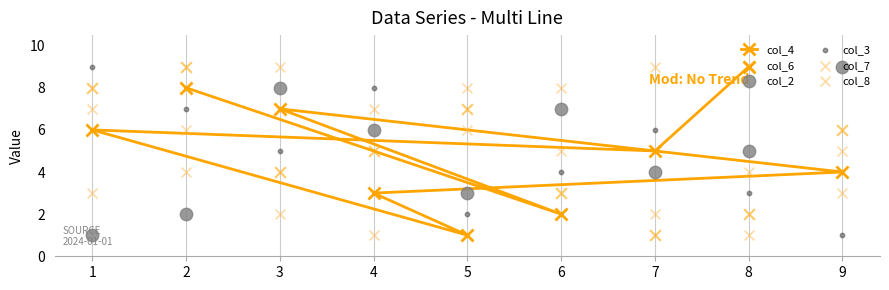

What are all the series names shown in the legend?

col_4, col_6, col_2, col_3, col_7, col_8